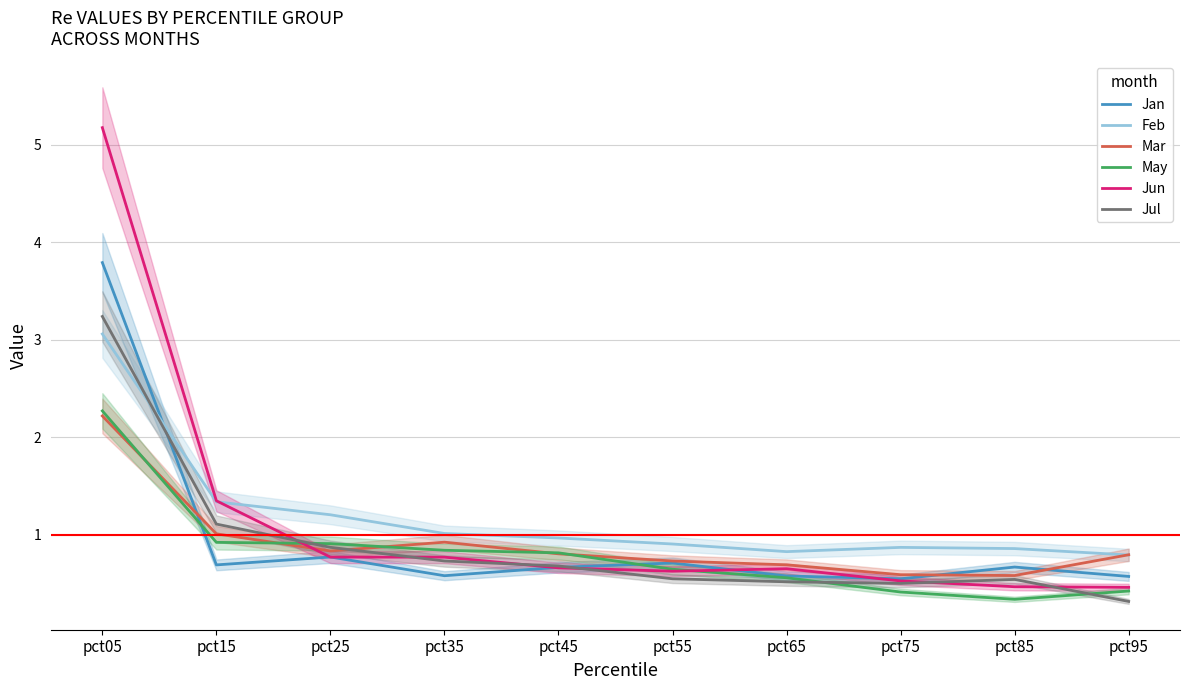

What is the approximate value of Mar at pct45?

0.8